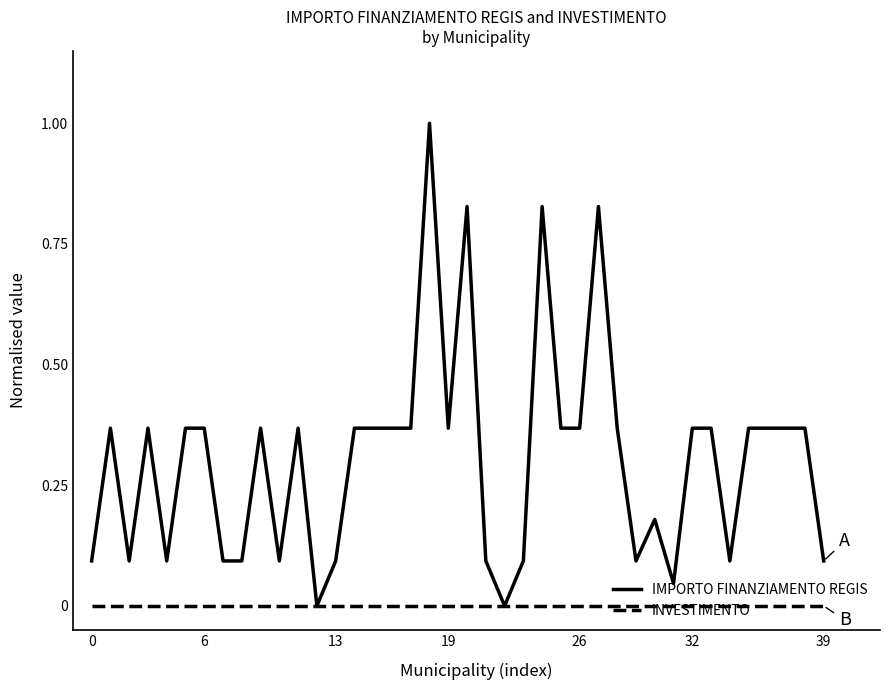

Rank the series by their average value, from lowest to highest.

INVESTIMENTO, IMPORTO FINANZIAMENTO REGIS